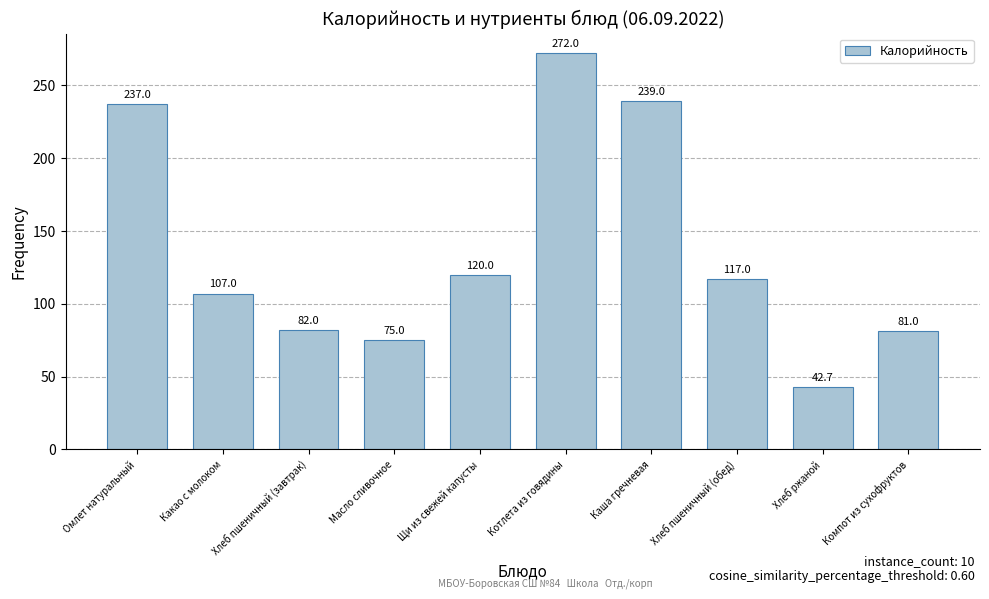

List the labels in order of value, smallest first.

Хлеб ржаной, Масло сливочное, Компот из сухофруктов, Хлеб пшеничный (завтрак), Какао с молоком, Хлеб пшеничный (обед), Щи из свежей капусты, Омлет натуральный, Каша гречневая, Котлета из говядины